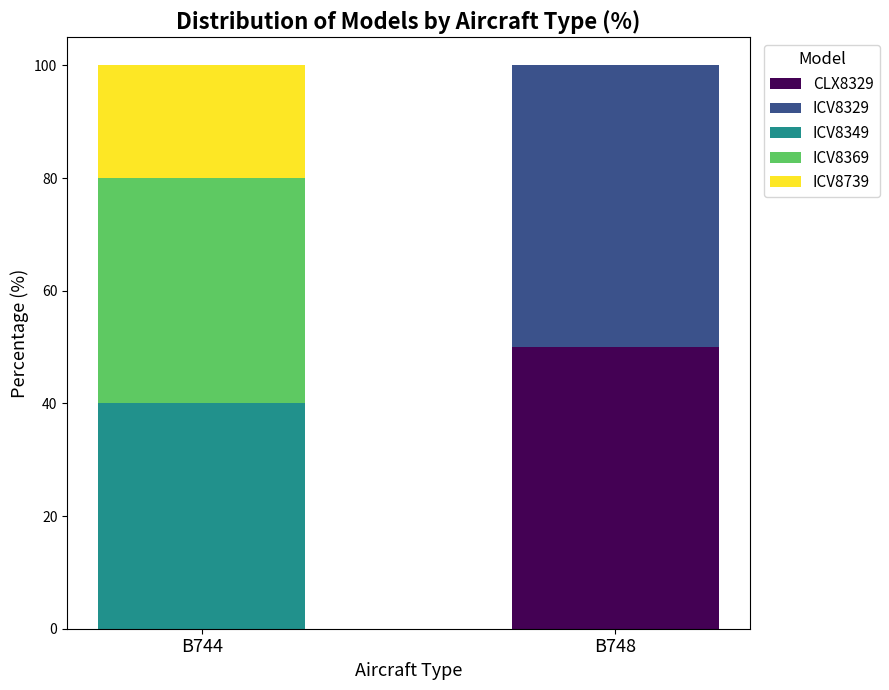

Which category has the highest value in the CLX8329 series?

B748